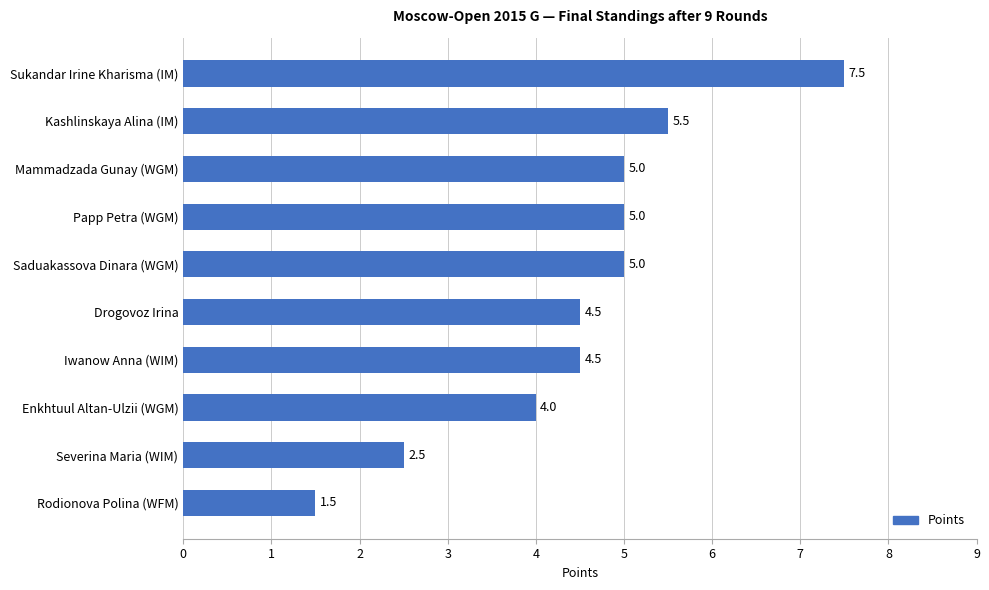

Between Rodionova Polina (WFM) and Saduakassova Dinara (WGM), which is larger?

Saduakassova Dinara (WGM)